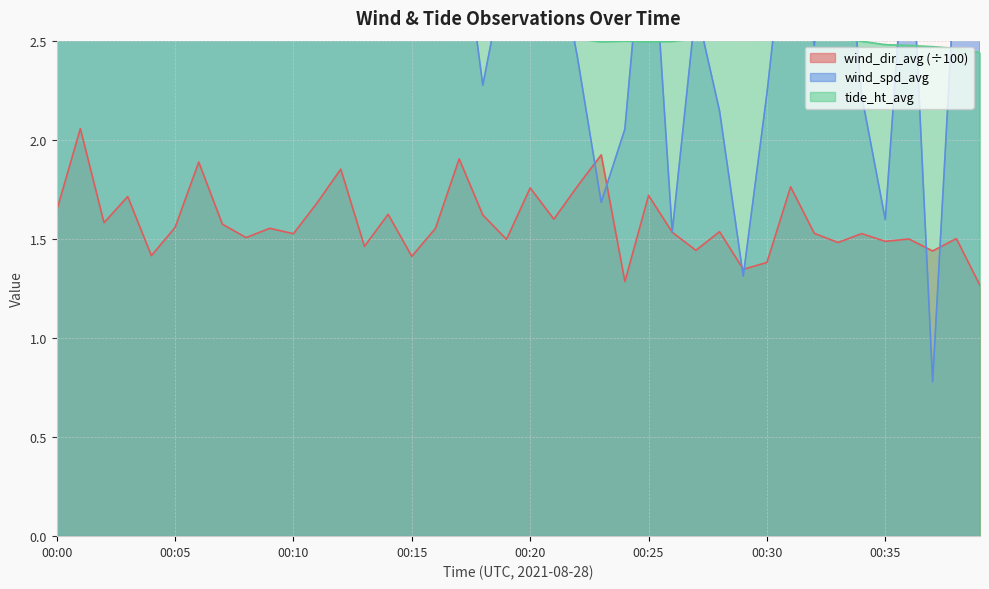

The value of wind_spd_avg at 00:06 is 3.1. True or false?

True